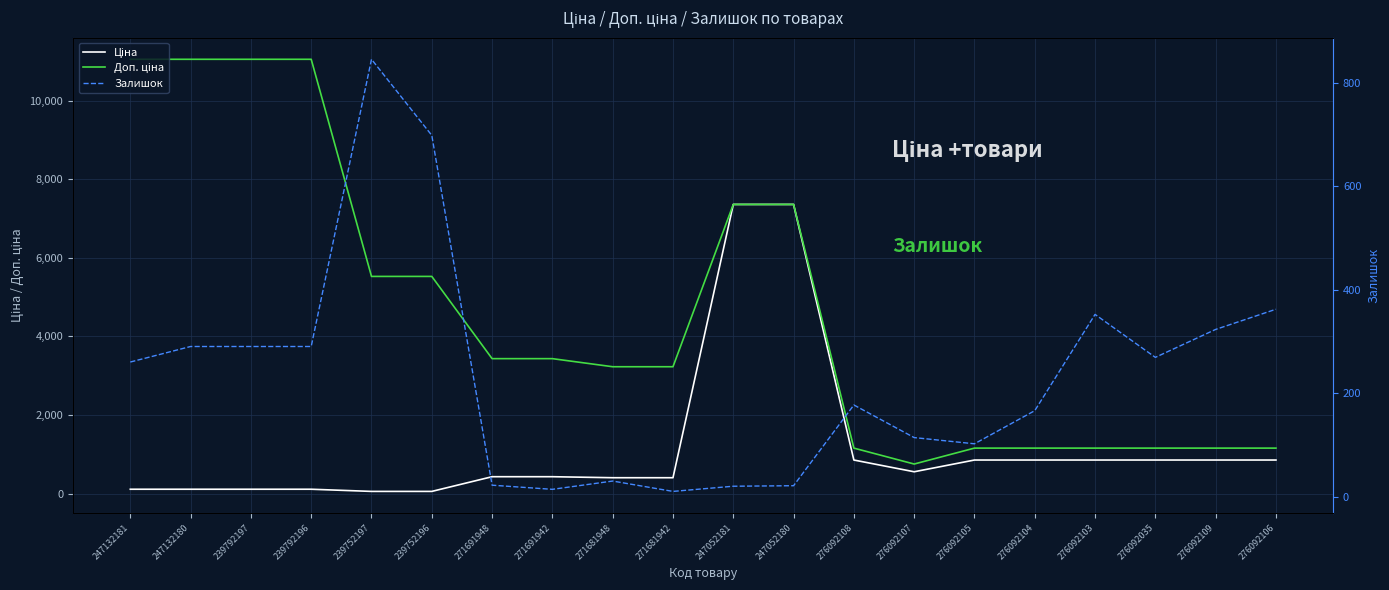

Between 276092103 and 276092109, which is larger?

276092103